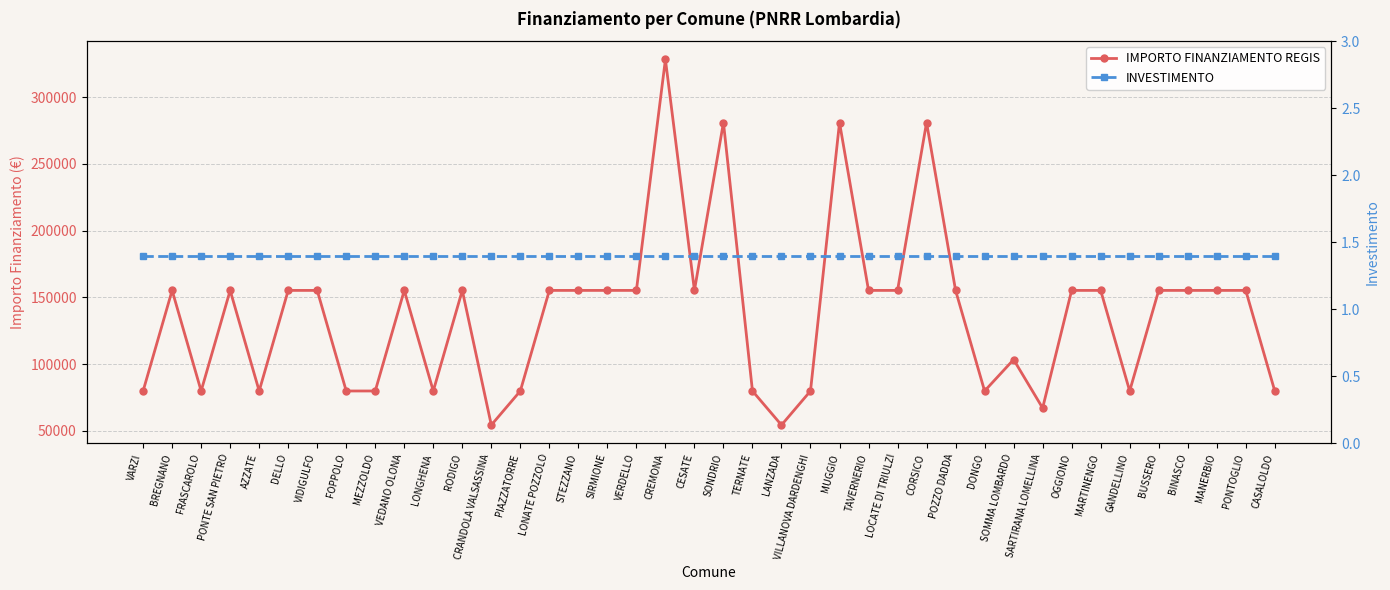

At how many categories does at least one series exceed 27416?

40